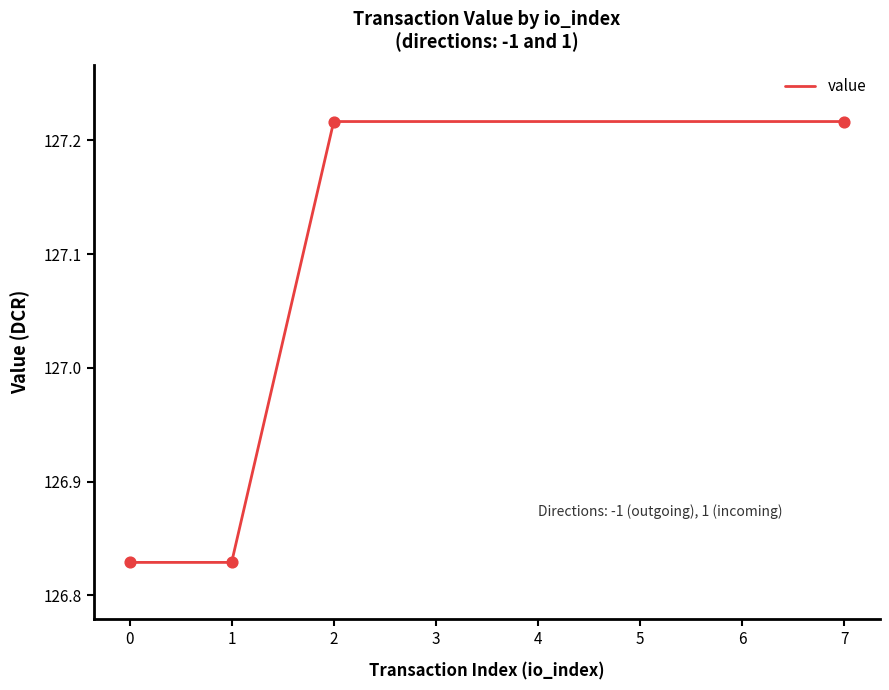

What is the change in value from 1 to 2?

+0.4